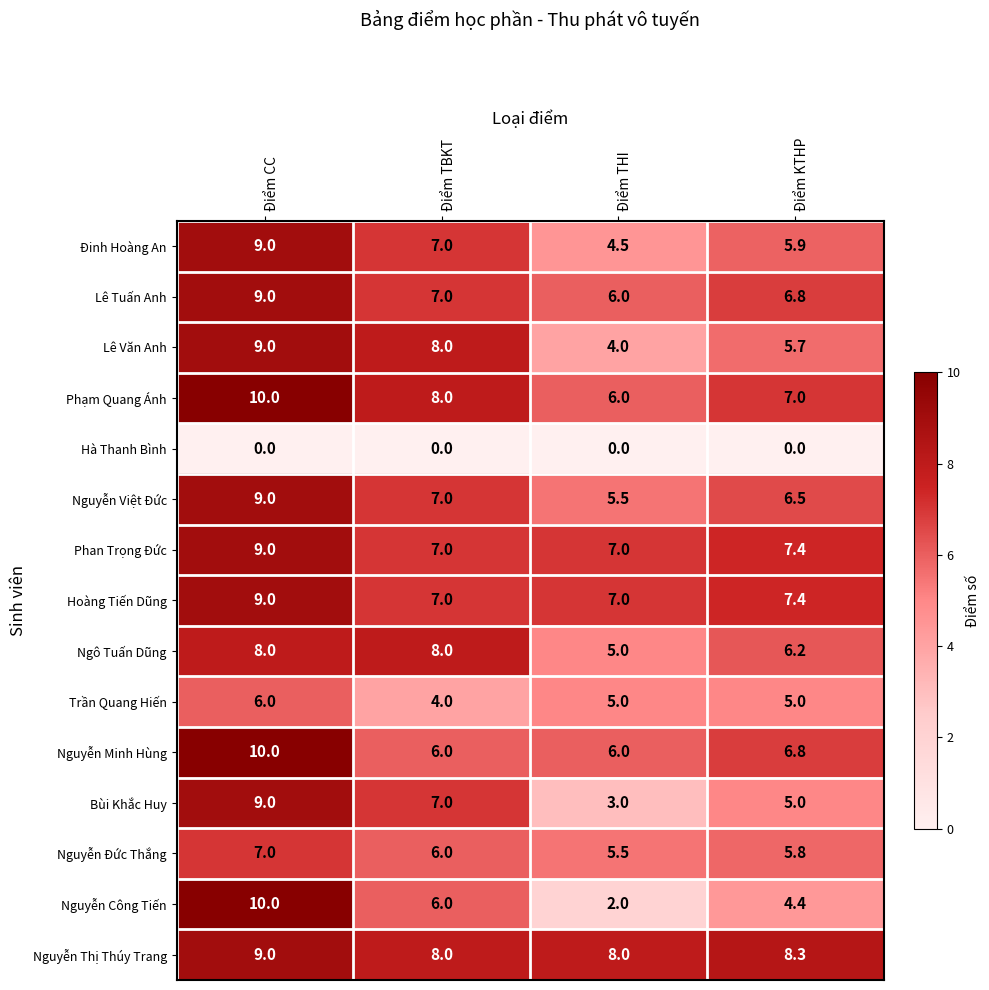

At which category is the sum across all series the highest?

Điểm CC